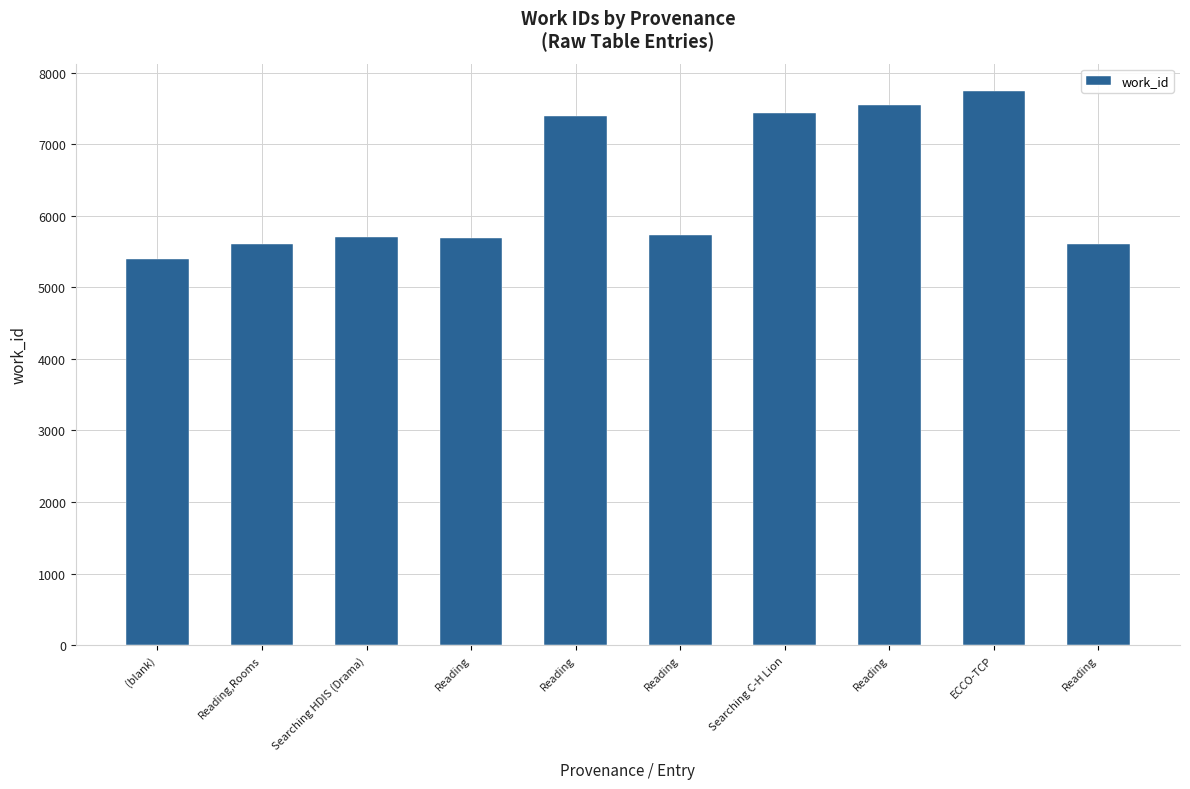

Does the chart contain any negative values?

No